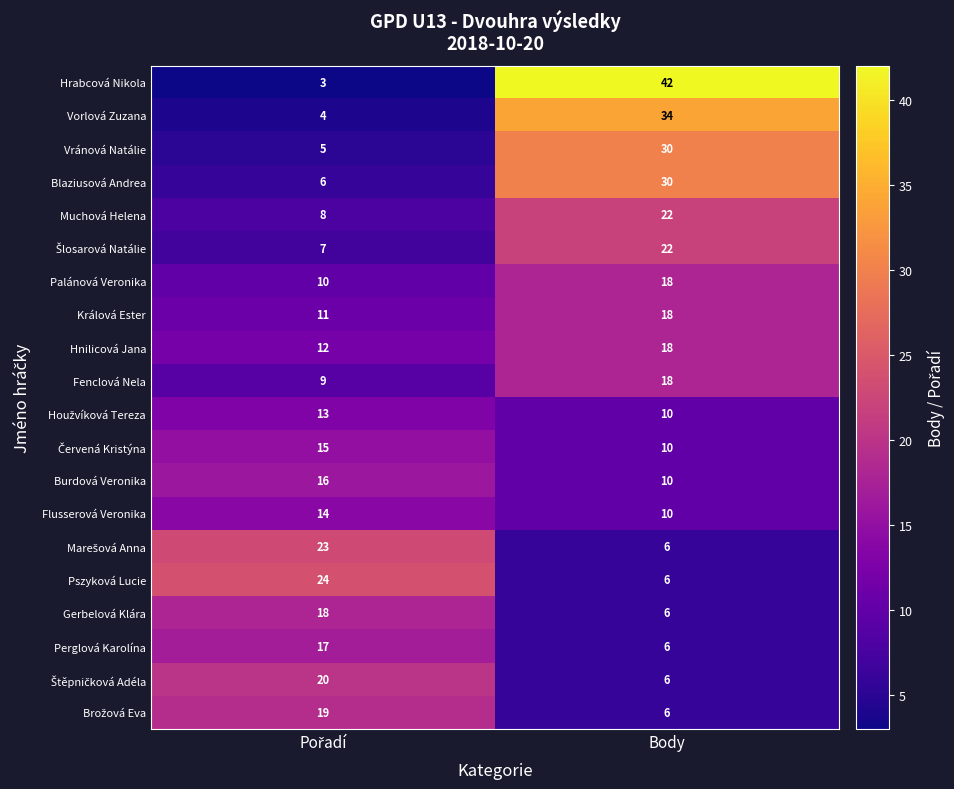

What is the maximum value shown in the chart?

42